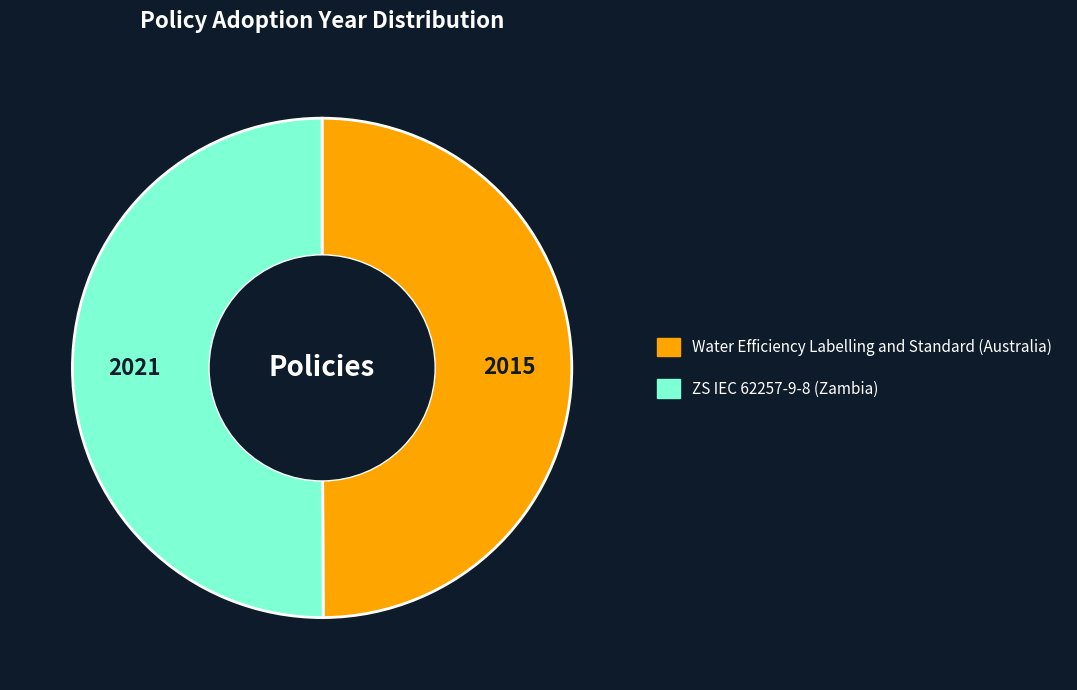

Combined, do ZS IEC 62257-9-8 (Zambia) and Water Efficiency Labelling and Standard (Australia) account for over 50%?

Yes